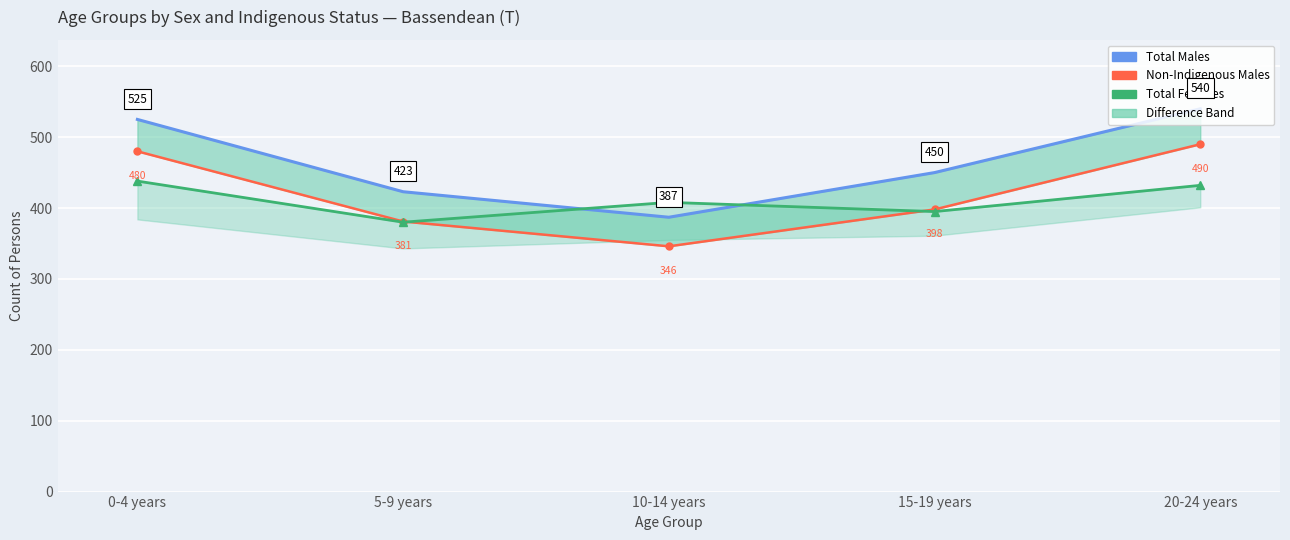

How many data points in Total Males (line) are above 450?

2